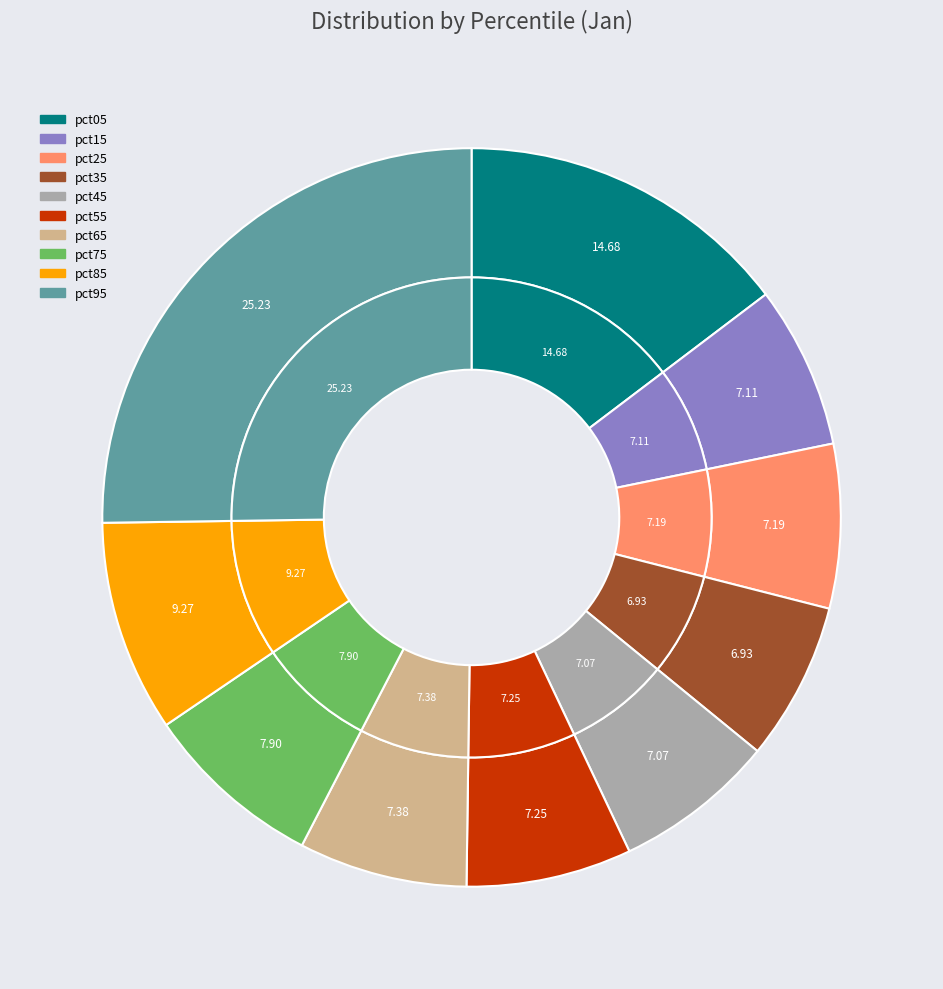

Is the sum of pct55 and pct95 greater than half?

No